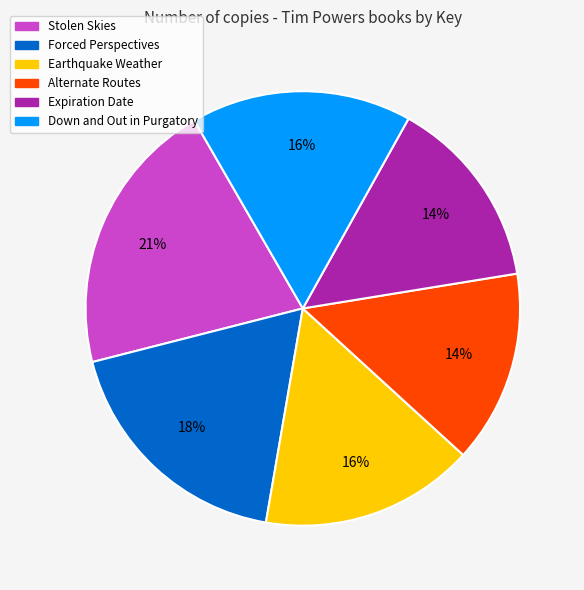

To the nearest percent, what is the difference between the Alternate Routes and Down and Out in Purgatory slice percentages?

2%